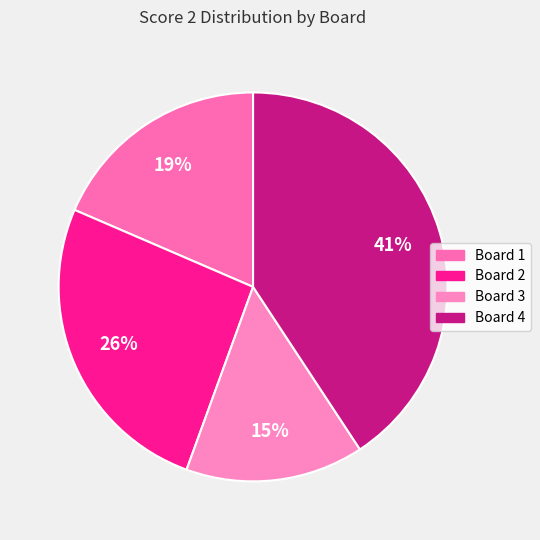

To the nearest percent, what is the difference between the largest and smallest slice percentages?

26%